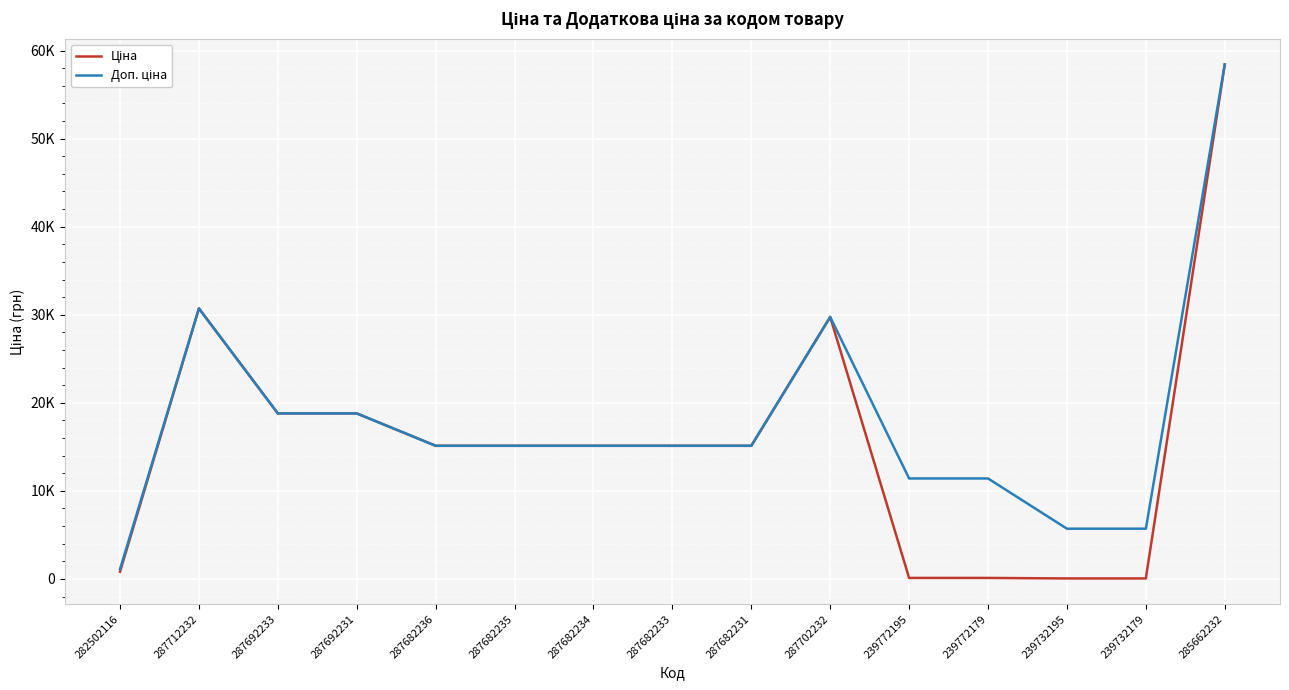

Does the chart display data point markers on the line(s)?

No